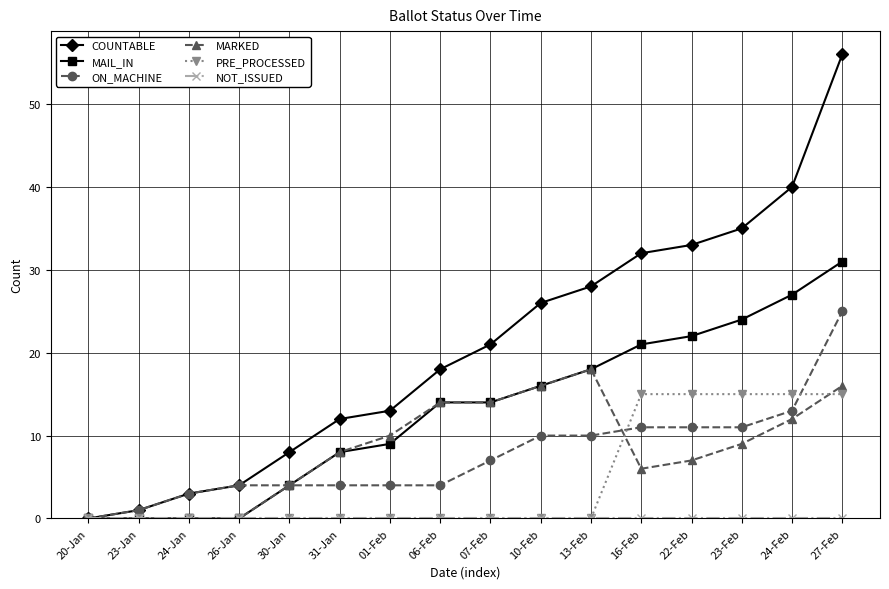

What is the sum of all COUNTABLE values?

330